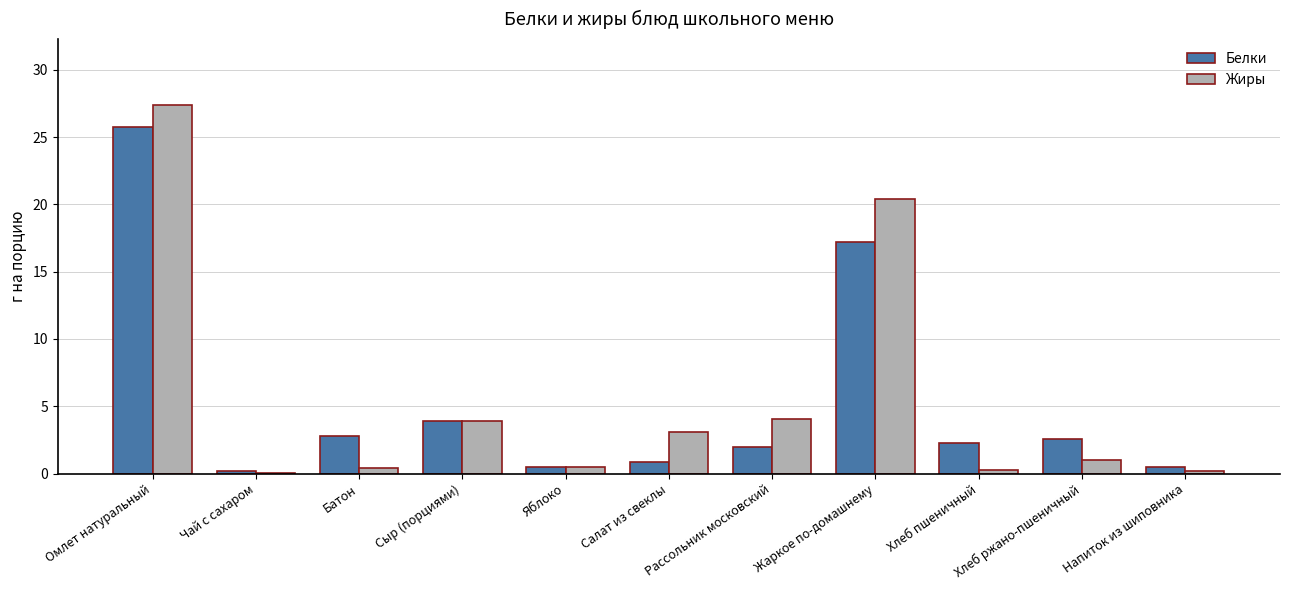

Is it true that Жиры equals 8.0 at Жаркое по-домашнему?

False